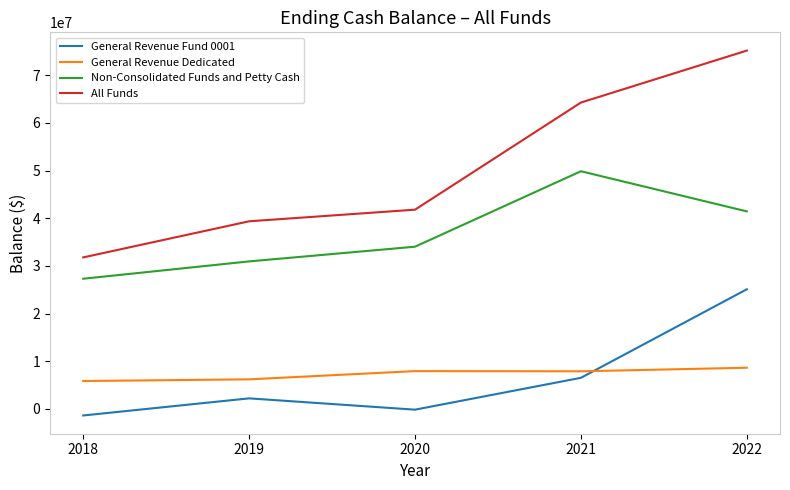

Is the value of All Funds at 2022 greater than the value of General Revenue Fund 0001 at 2021?

Yes